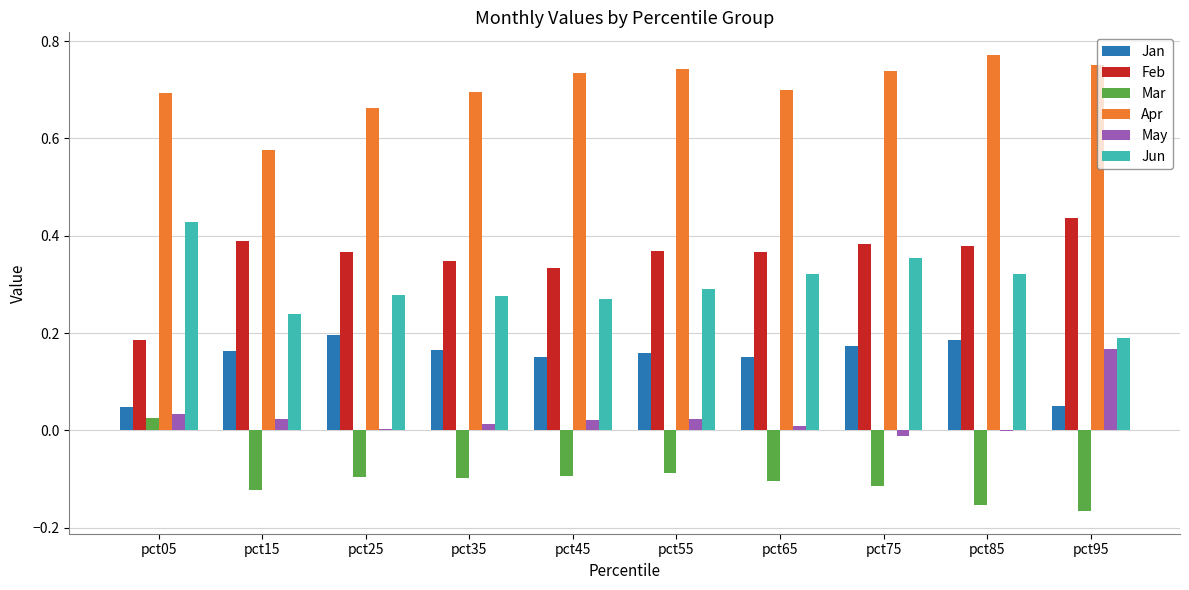

Is it true that Apr equals 0.4 at pct25?

False